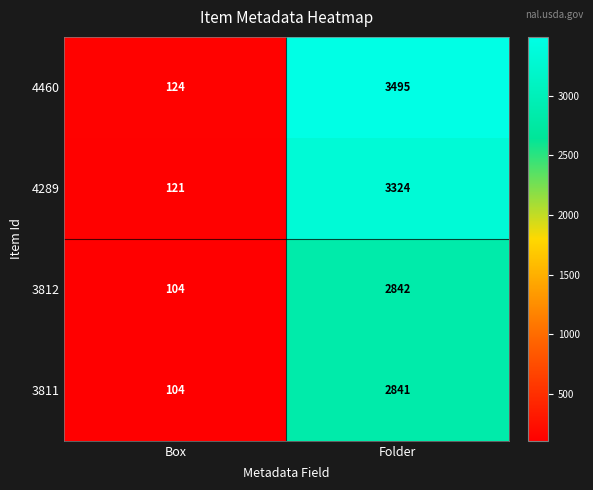

Reading right to left, what are all the values shown in this chart?

4460: Folder=3495	Box=124
4289: Folder=3324	Box=121
3812: Folder=2842	Box=104
3811: Folder=2841	Box=104